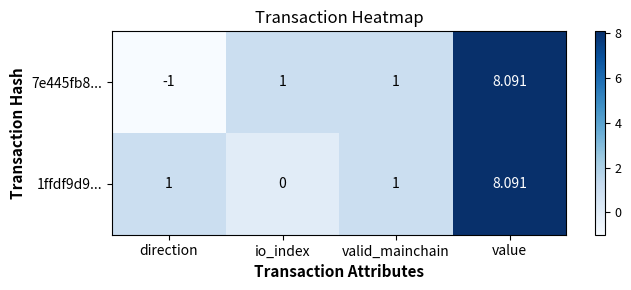

At which category is the sum across all series the highest?

value